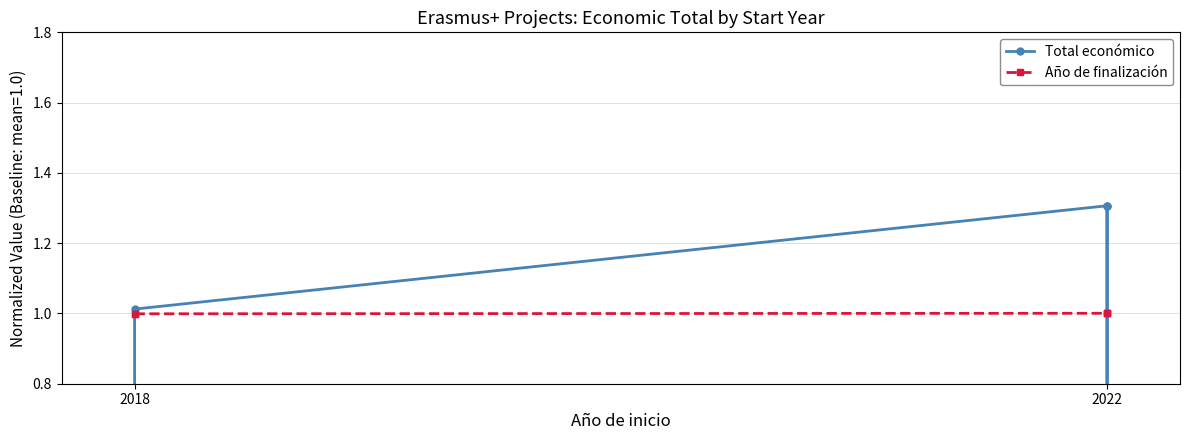

True or false: Año de finalización has more than 1 interior local peaks.

False